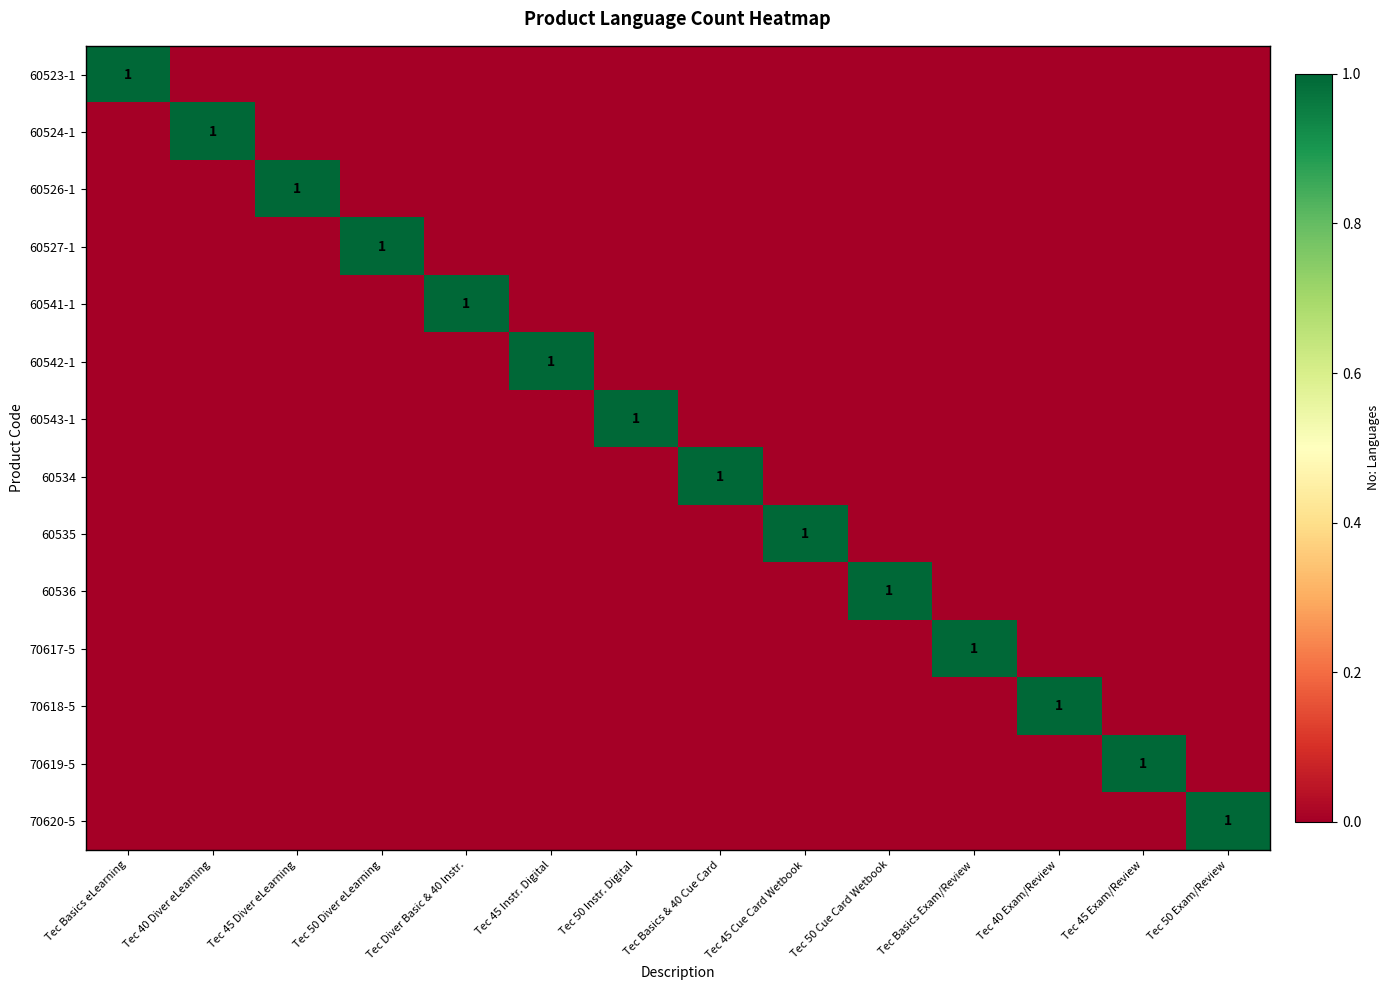

Is the value of 70618-5 at Tec 45 Instr. Digital greater than the value of 60527-1 at Tec 50 Diver eLearning?

No